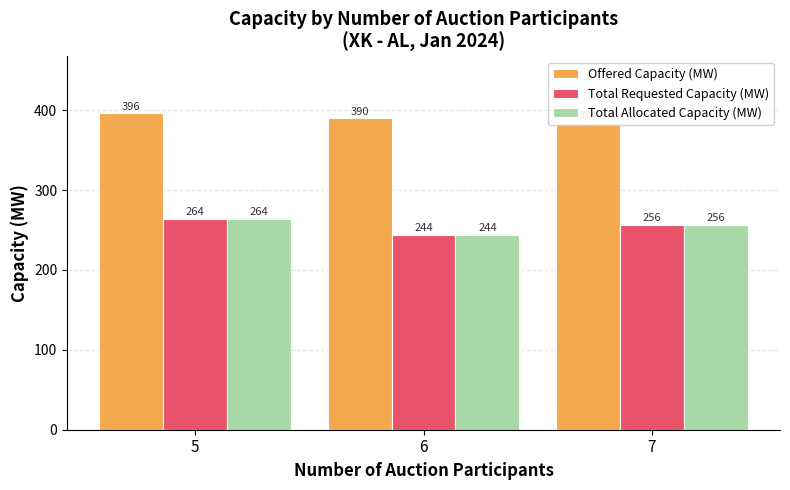

How many data points in Total Requested Capacity (MW) are less than 256?

1